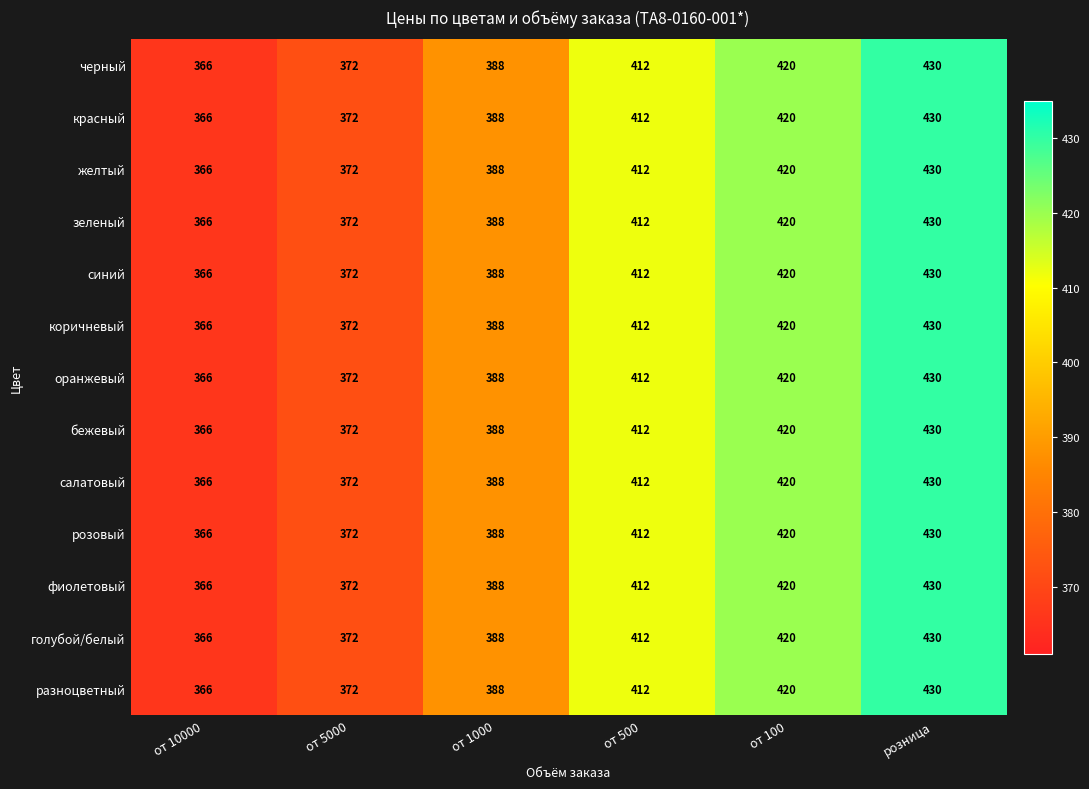

What is the minimum value shown in the chart?

366